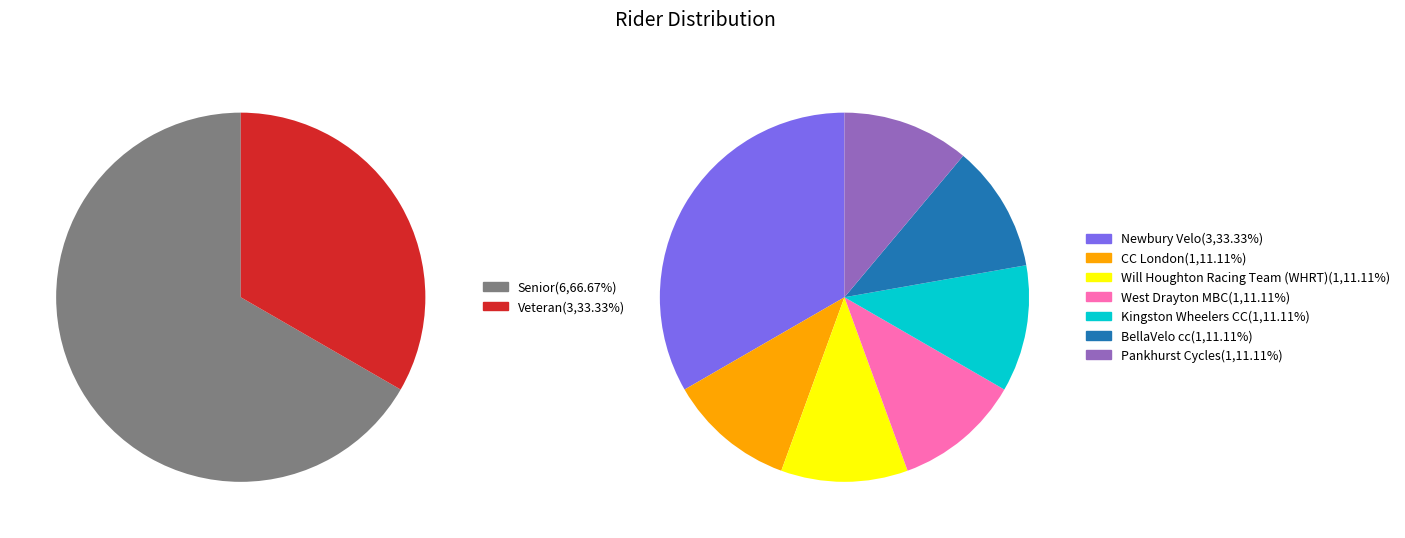

Does Veteran represent more than half of the total?

No